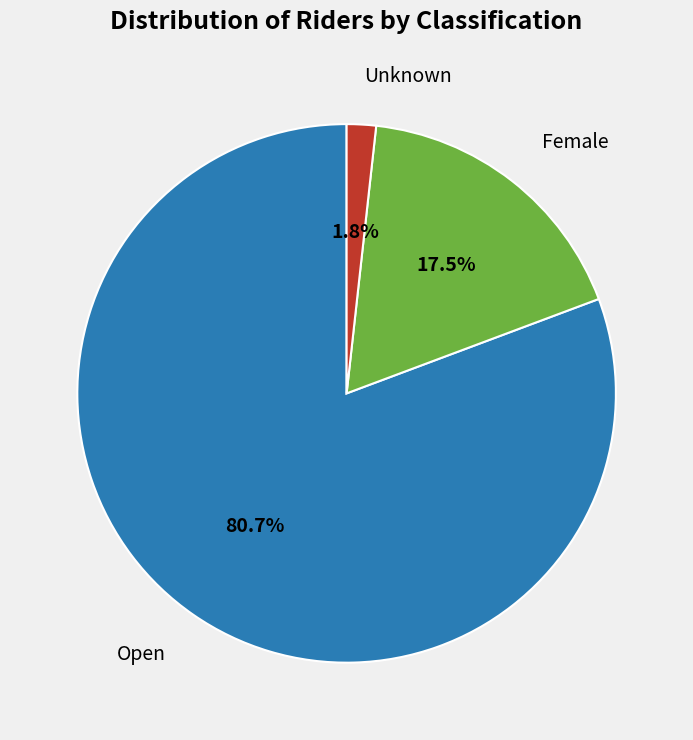

How many slices are in this pie chart?

3